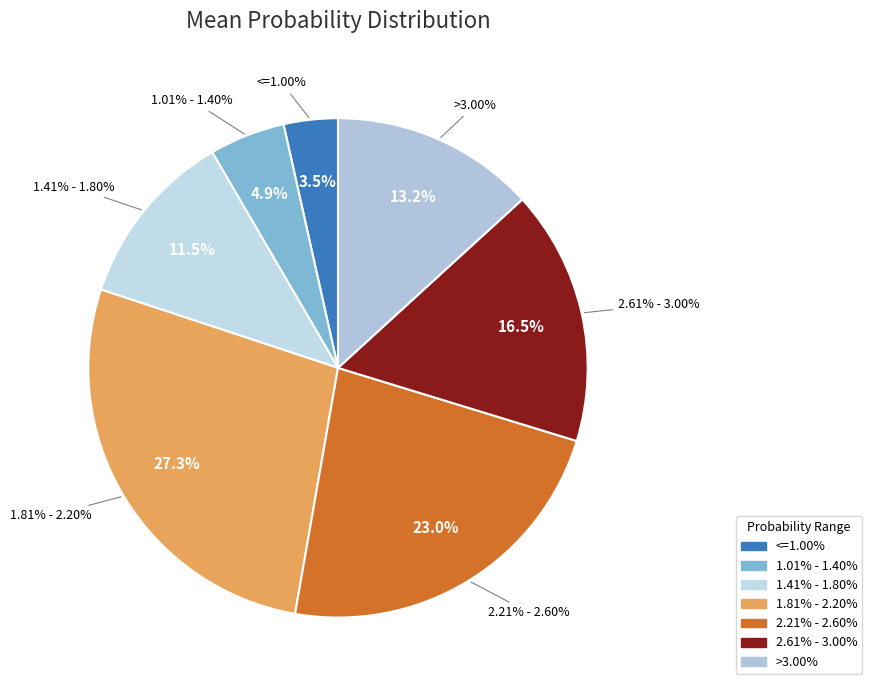

To the nearest percent, what is the average slice percentage?

14%